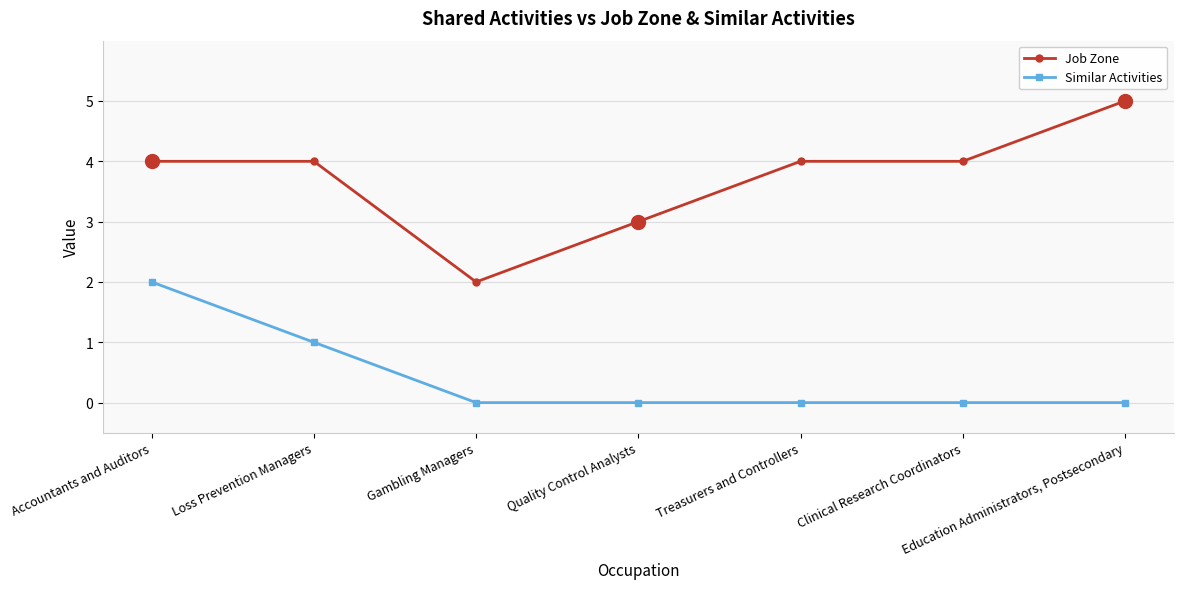

At how many categories does at least one series exceed 0?

7